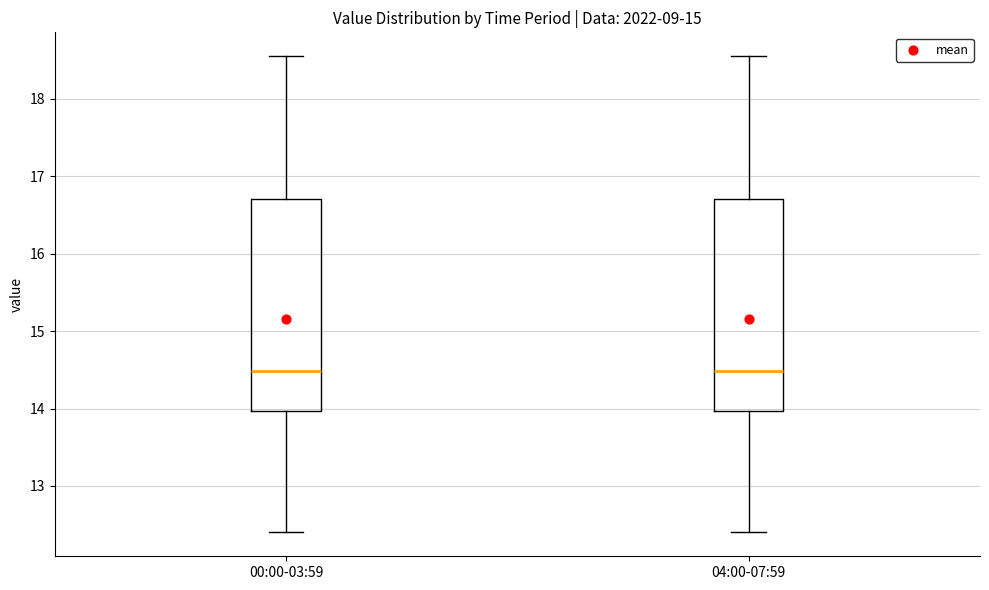

Where does the median line of the box for 04:00-07:59 sit on the y-axis? The values are not printed on the chart, so give them approximately, as read against the axis.

14.5